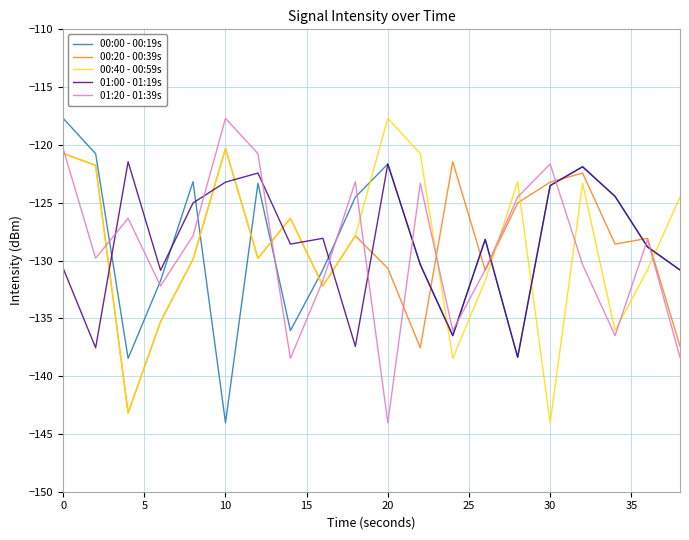

What are all the series names shown in the legend?

00:00 - 00:19s, 00:20 - 00:39s, 00:40 - 00:59s, 01:00 - 01:19s, 01:20 - 01:39s